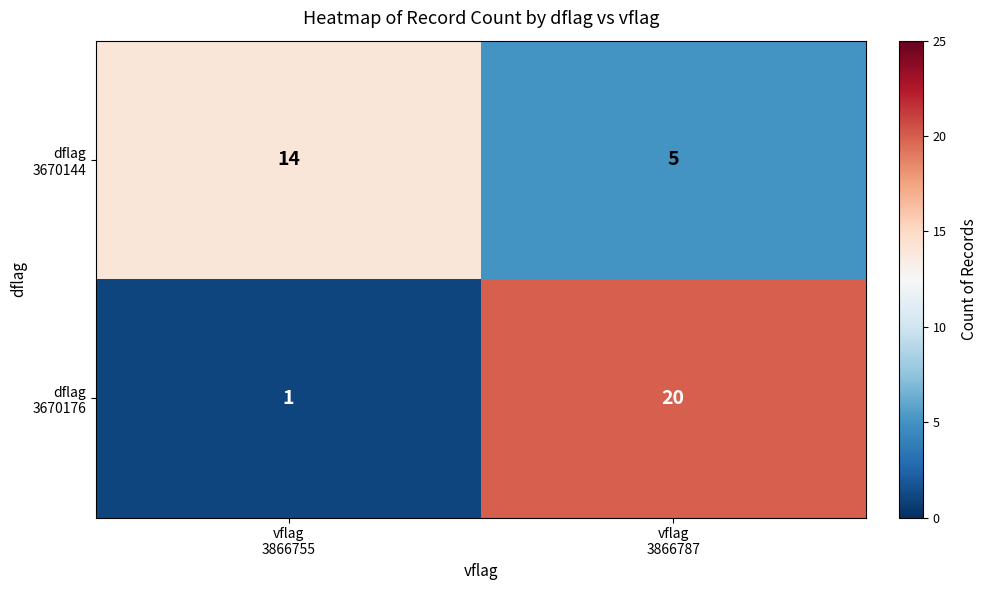

Which category has the highest value across all series?

vflag
3866787